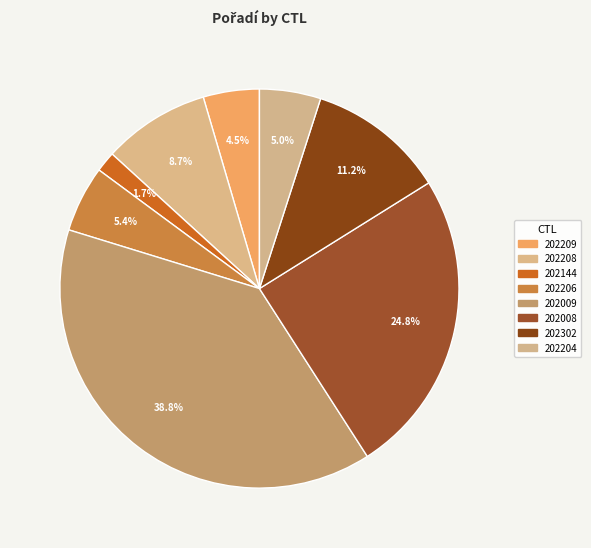

Is it true that 202144 is 2% of the pie?

True